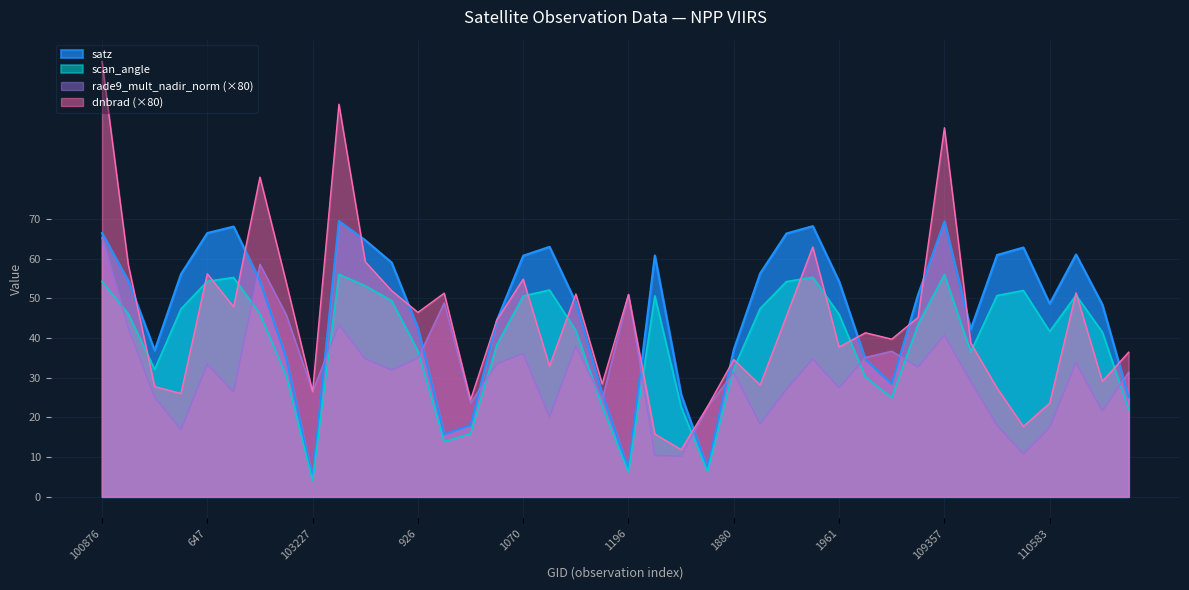

What is the difference between the scan_angle values at 102989 and 102861?

1.3